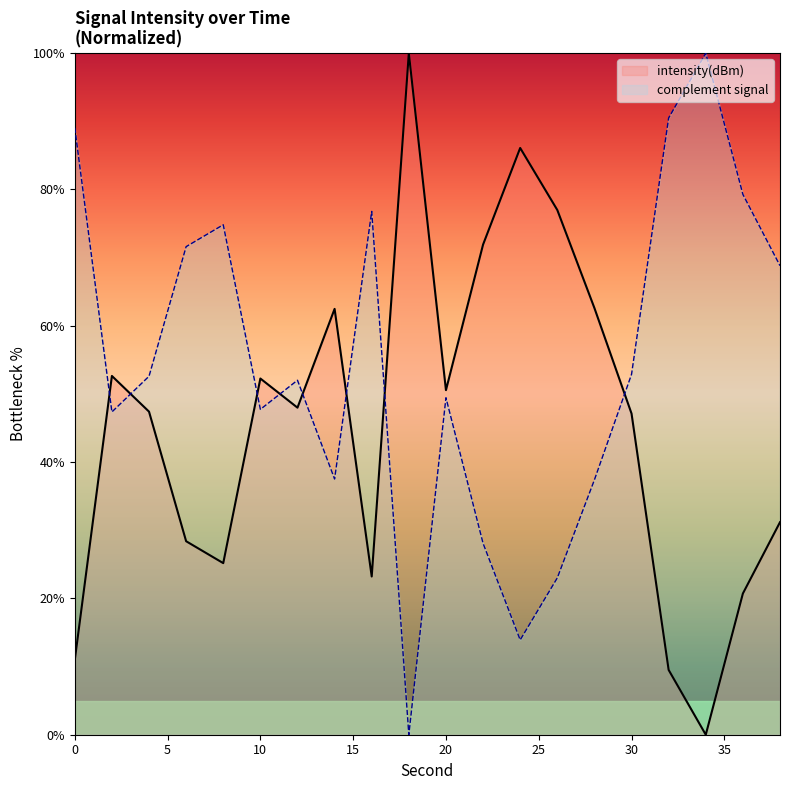

What is the change in value from 20 to 26?

+26.4